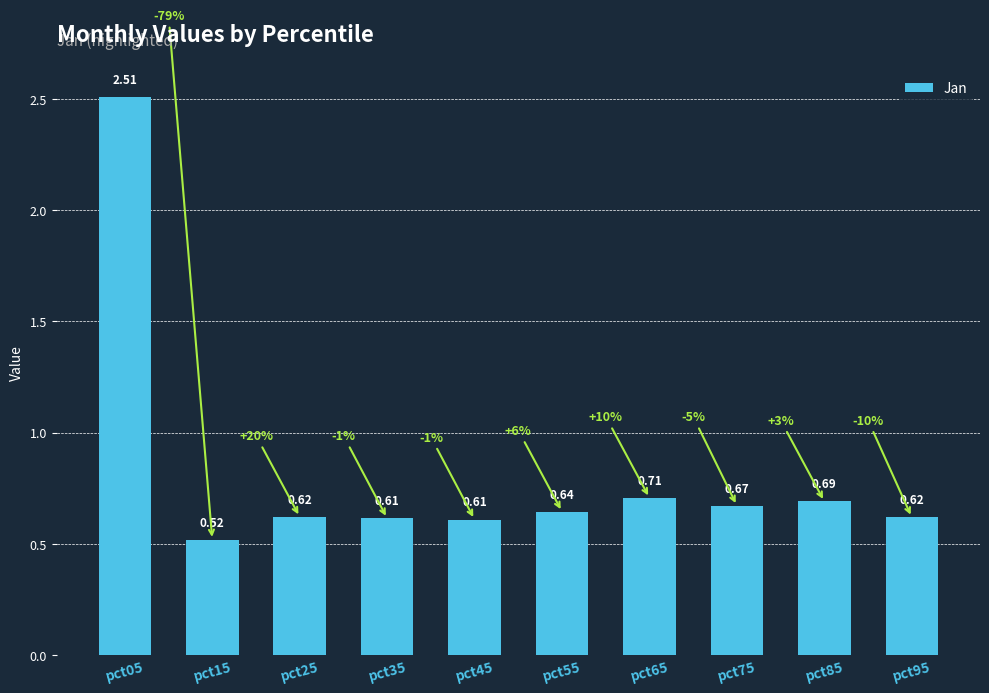

What is the change in value from pct45 to pct85?

+0.1